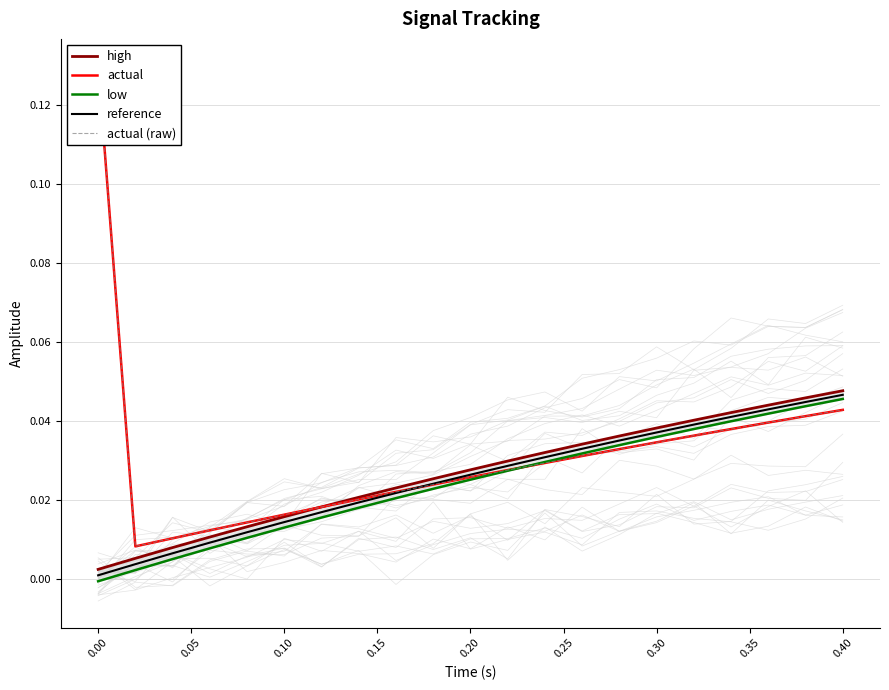

Is it true that actual equals 0.0 at 19?

False